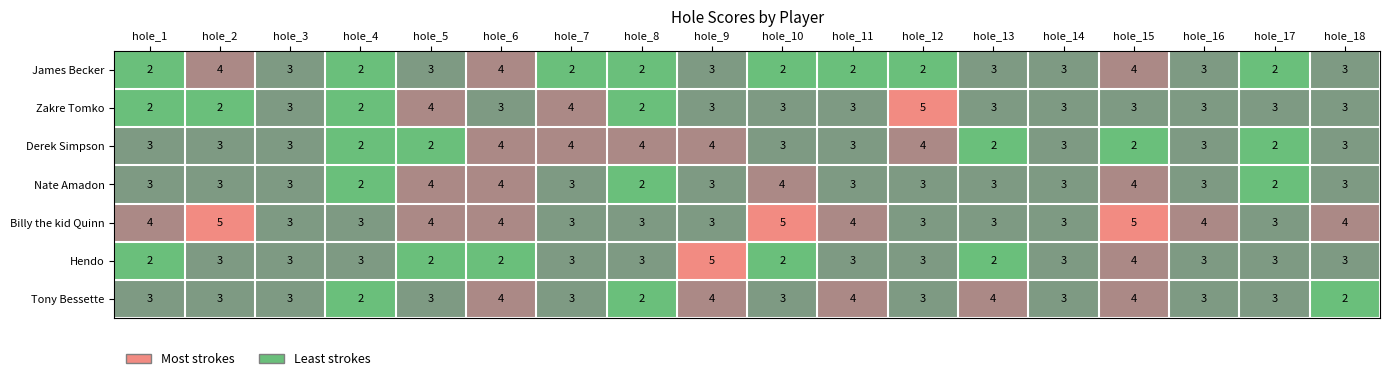

Which series changed the most between hole_10 and hole_14?

Billy the kid Quinn